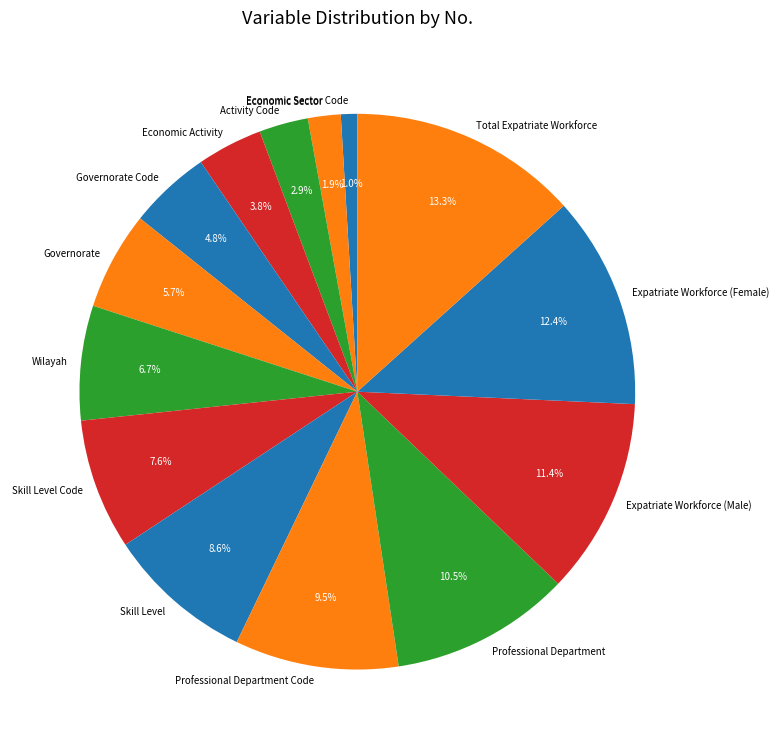

How many segments does this pie chart have?

14